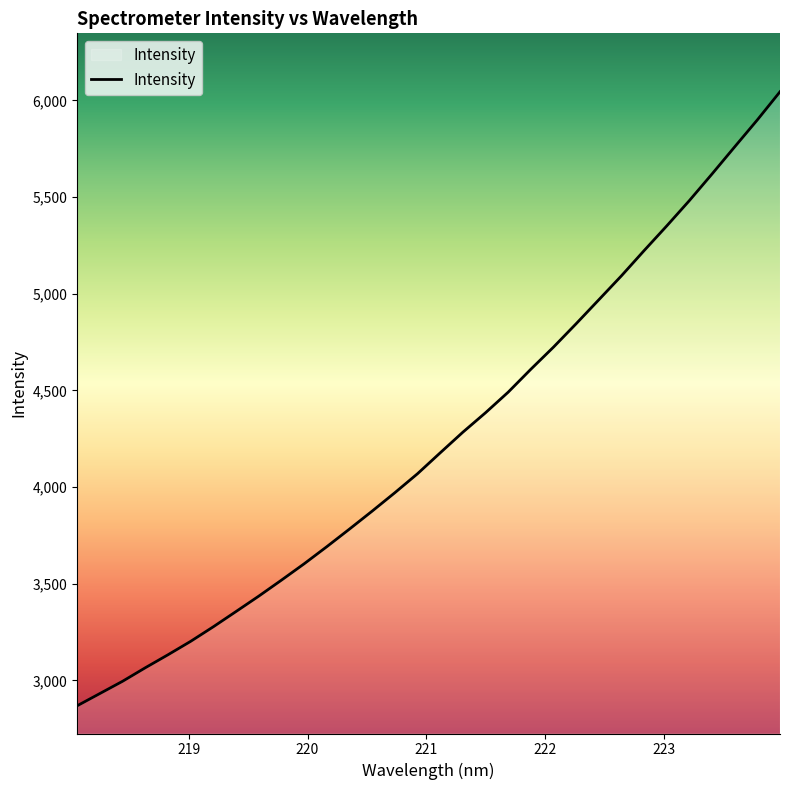

What is the minimum value shown in the chart?

2868.3